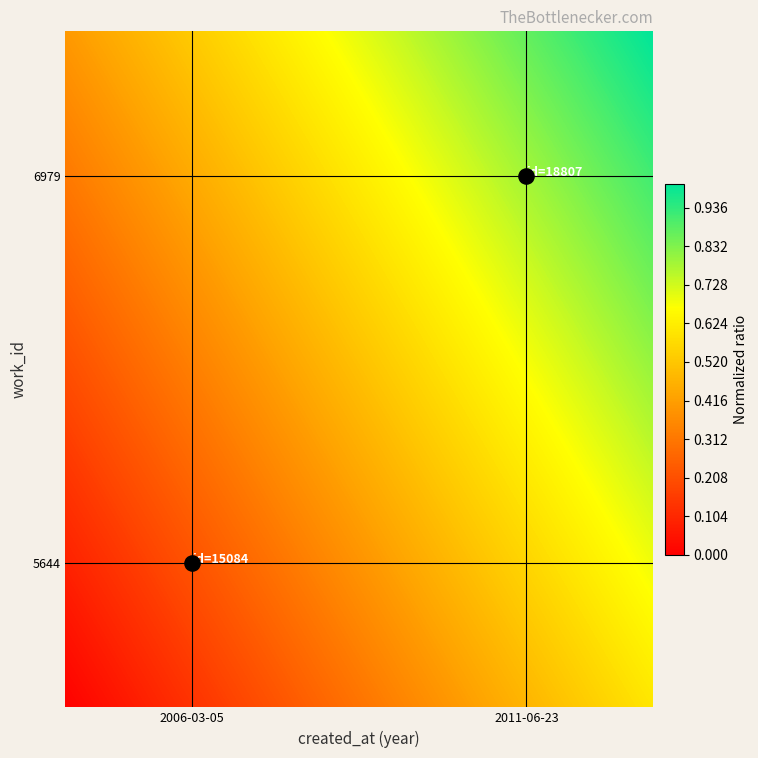

The value at 2011-06-23 is 6979. True or false?

True